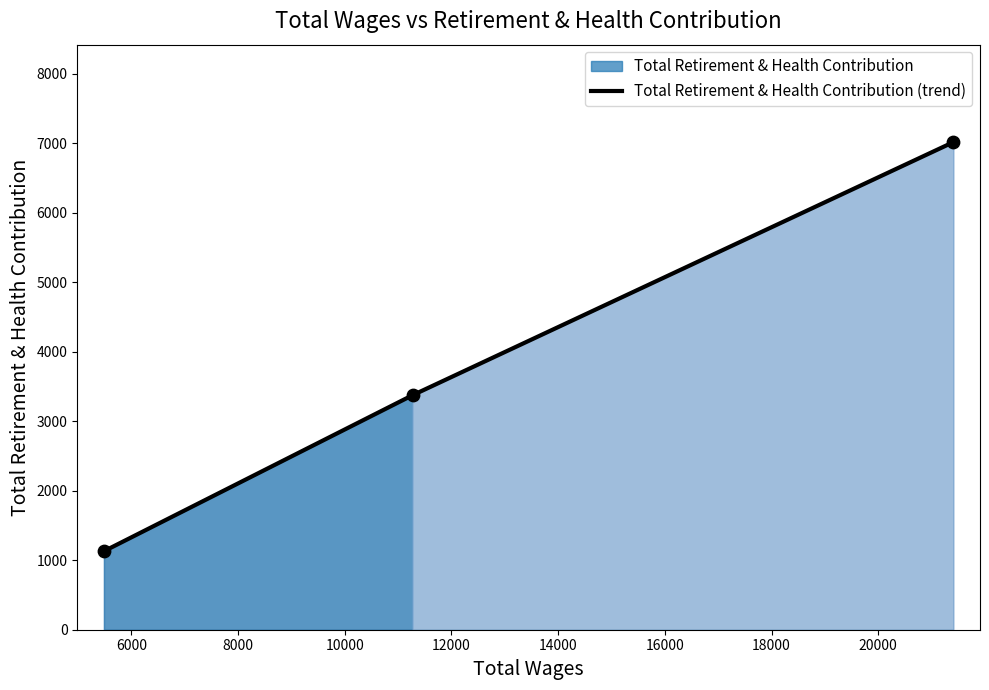

What is the lowest value of the Total Retirement & Health Contribution (trend) series?

1130